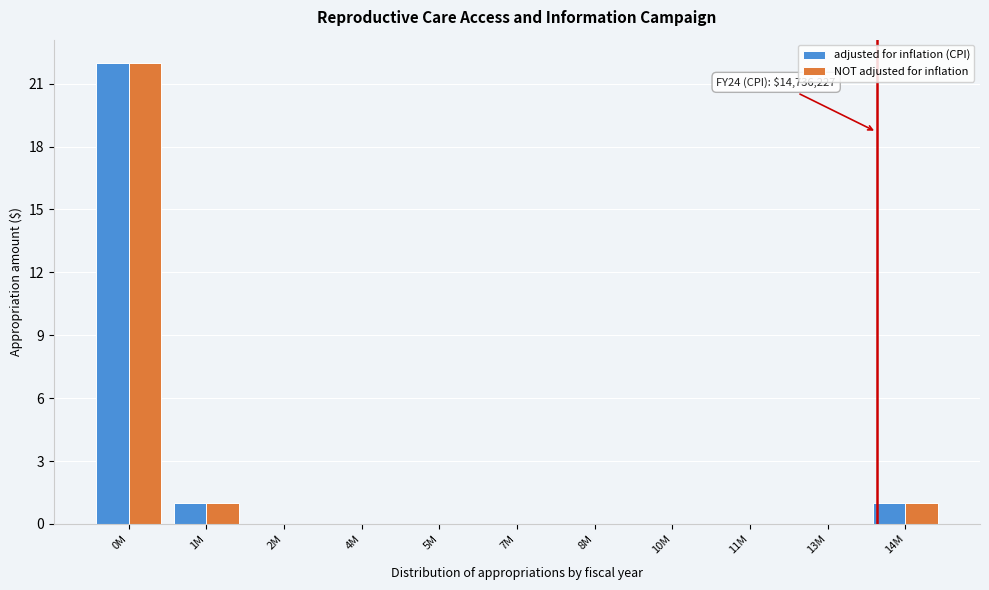

Reading left to right, transcribe all the data shown in this chart.

adjusted for inflation (CPI): 0M=22	1M=1	2M=0	4M=0	5M=0	7M=0	8M=0	10M=0	11M=0	13M=0	14M=1
NOT adjusted for inflation: 0M=22	1M=1	2M=0	4M=0	5M=0	7M=0	8M=0	10M=0	11M=0	13M=0	14M=1